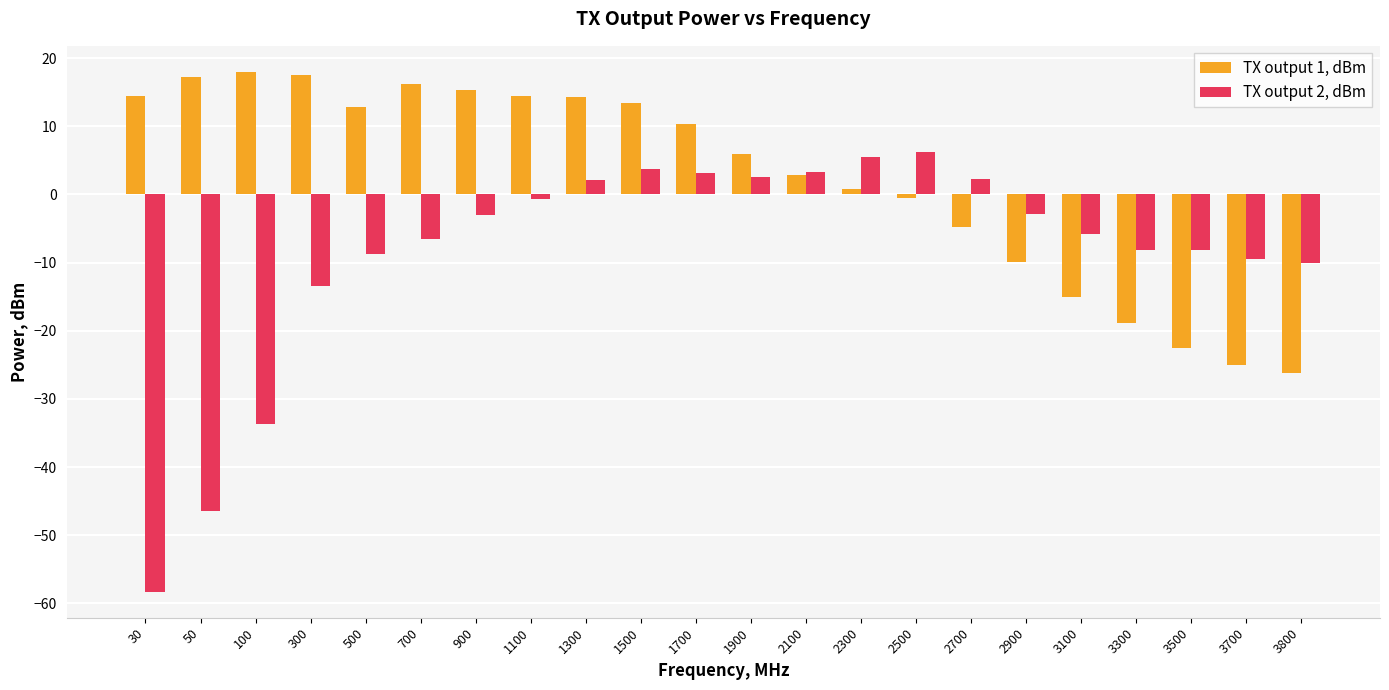

At 1500, list the series in order from largest to smallest.

TX output 1, dBm, TX output 2, dBm